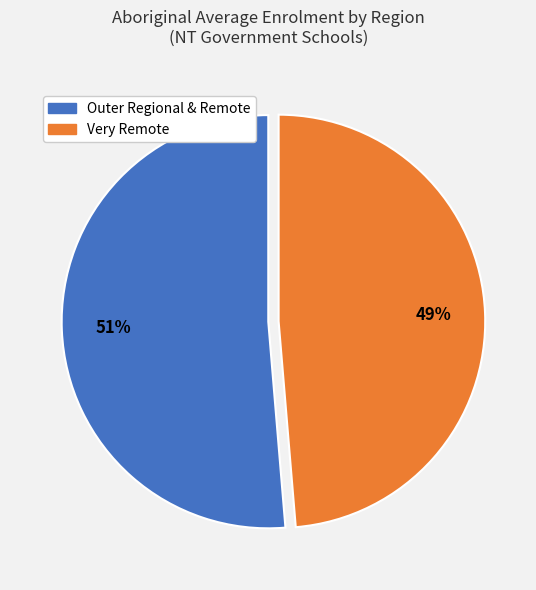

How many segments does this pie chart have?

2